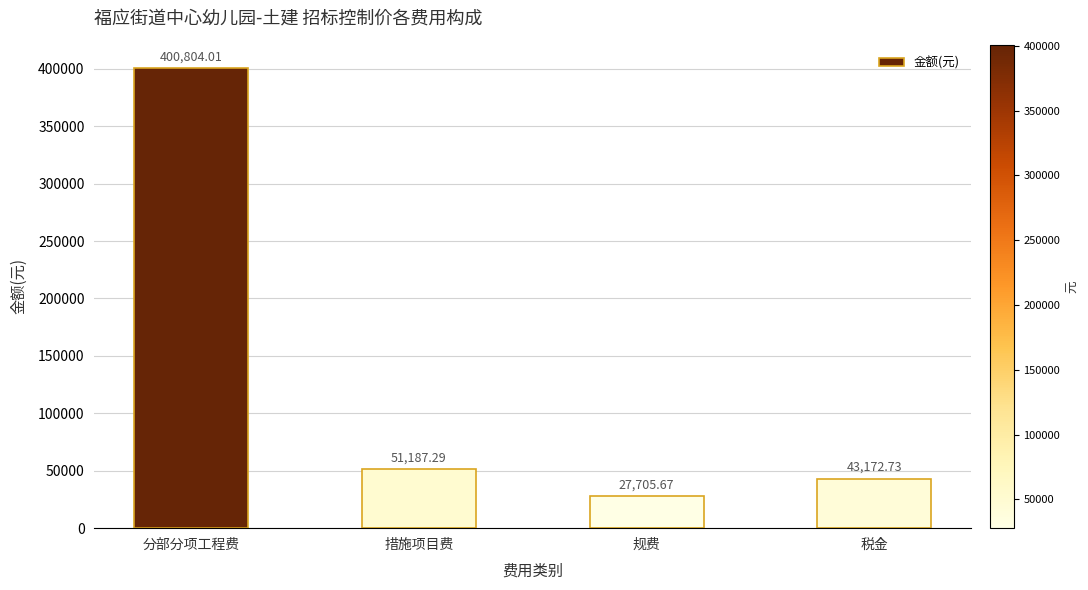

Reading left to right, what are all the values shown in this chart?

分部分项工程费=400804.0	措施项目费=51187.3	规费=27705.7	税金=43172.7